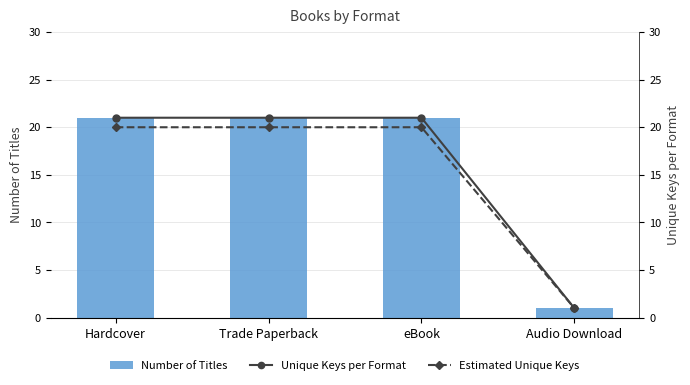

What is the maximum value for Number of Titles?

21